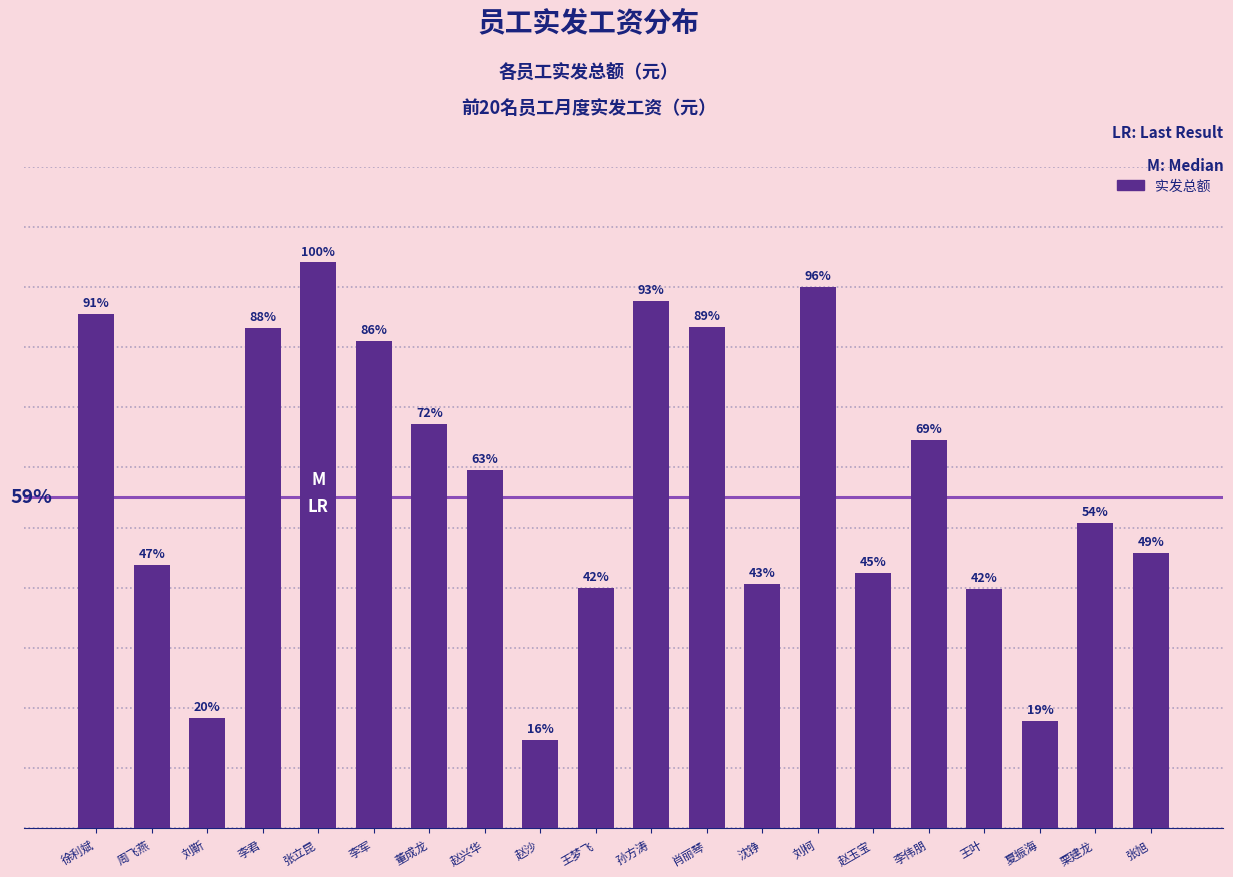

Does the chart contain any negative values?

No